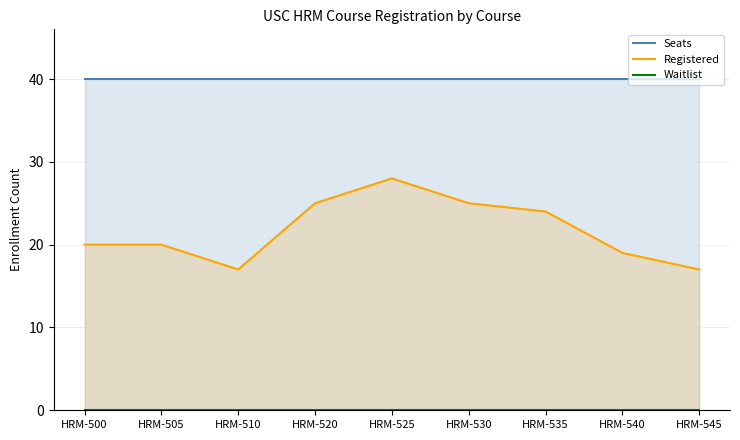

List the series in order of their peak value, highest first.

Seats, Registered, Waitlist